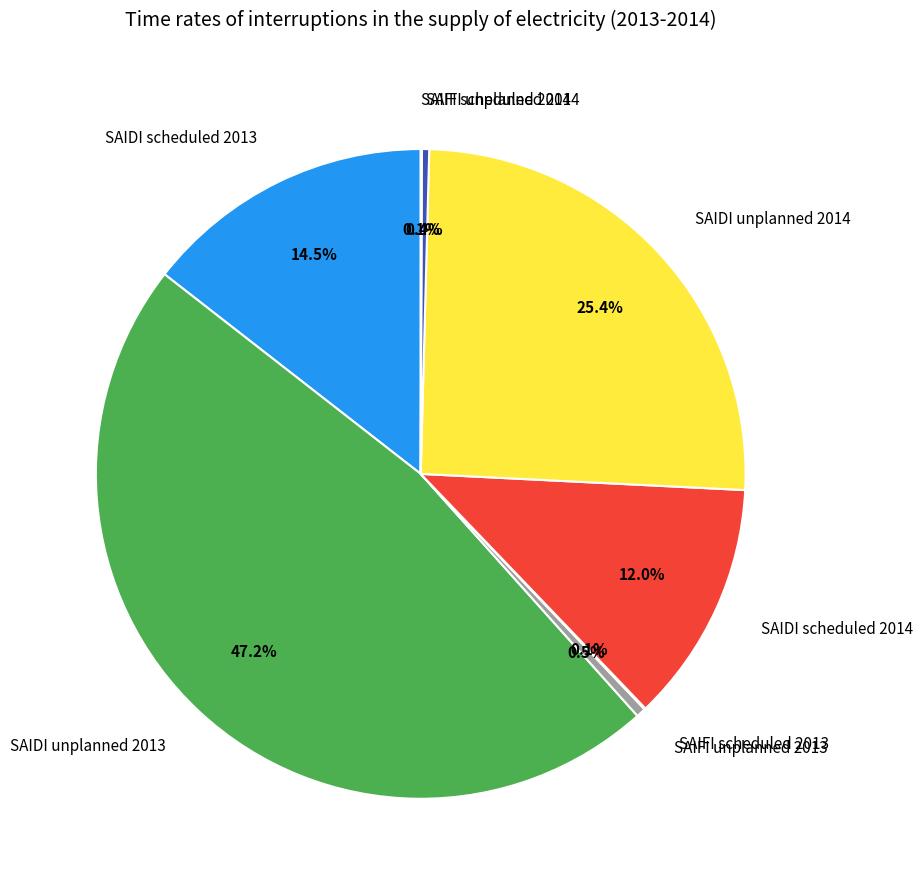

To the nearest percent, what is the difference between the largest and smallest slice percentages?

47%